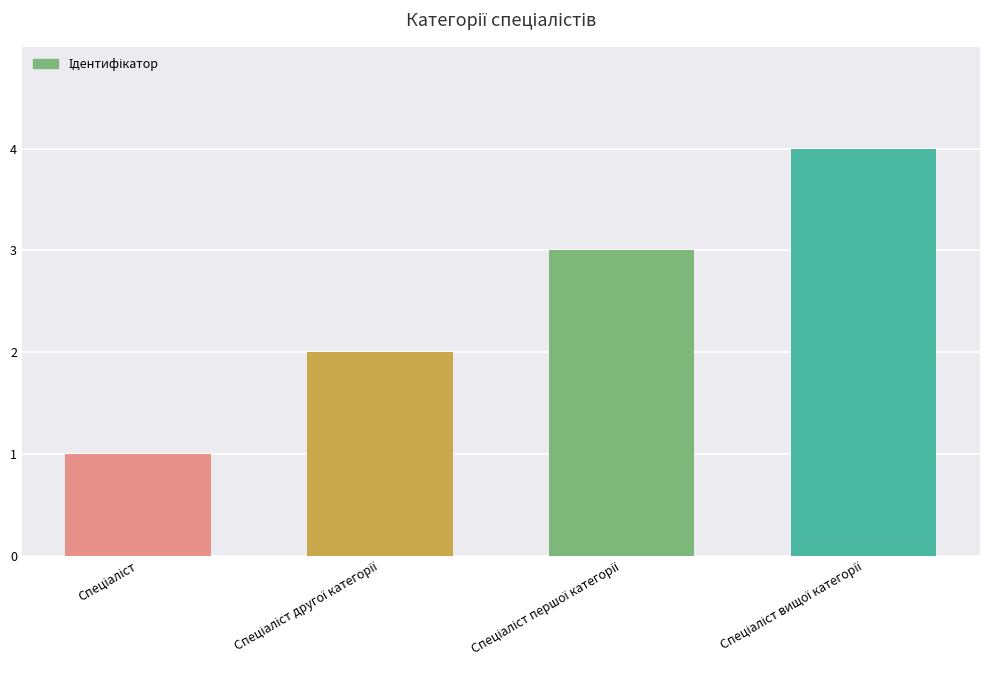

Count the number of categories in the chart.

4